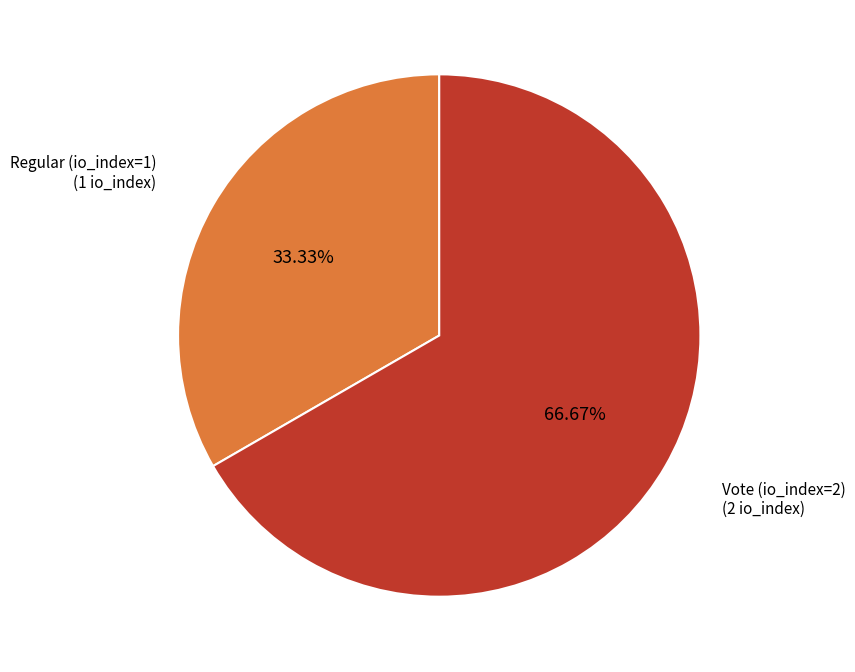

Does any single category account for the majority?

Yes